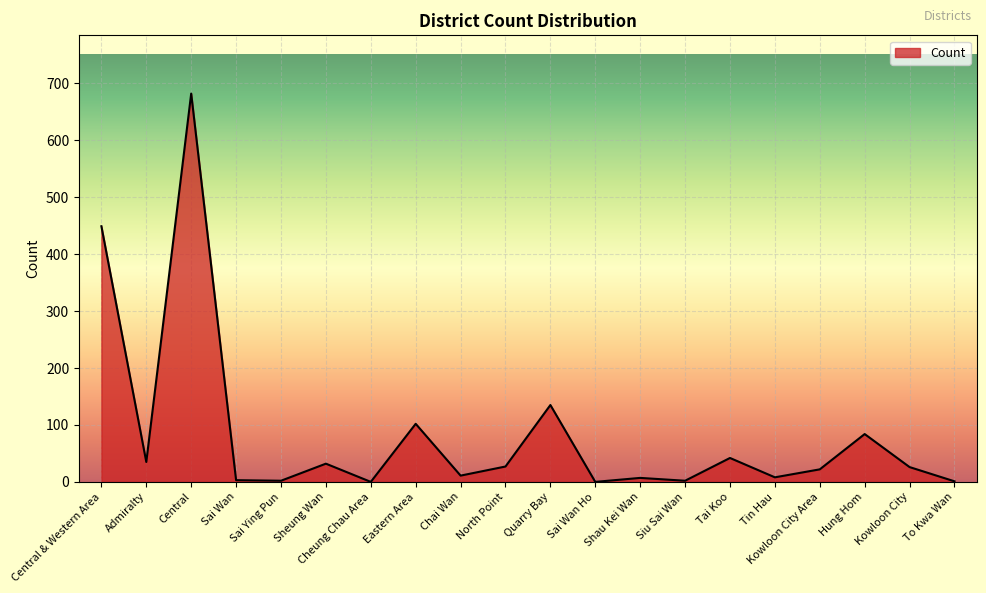

Approximately how many times larger is the value at Hung Hom compared to Eastern Area?

0.8